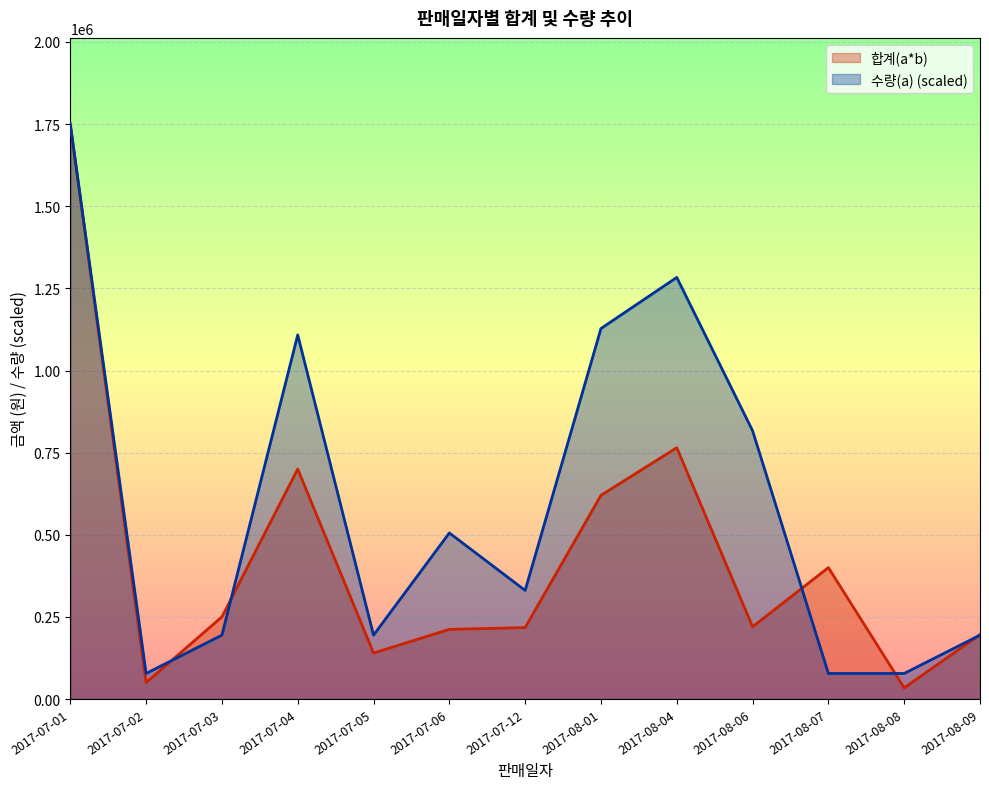

Which series has the largest total across all categories?

수량(a) (scaled)